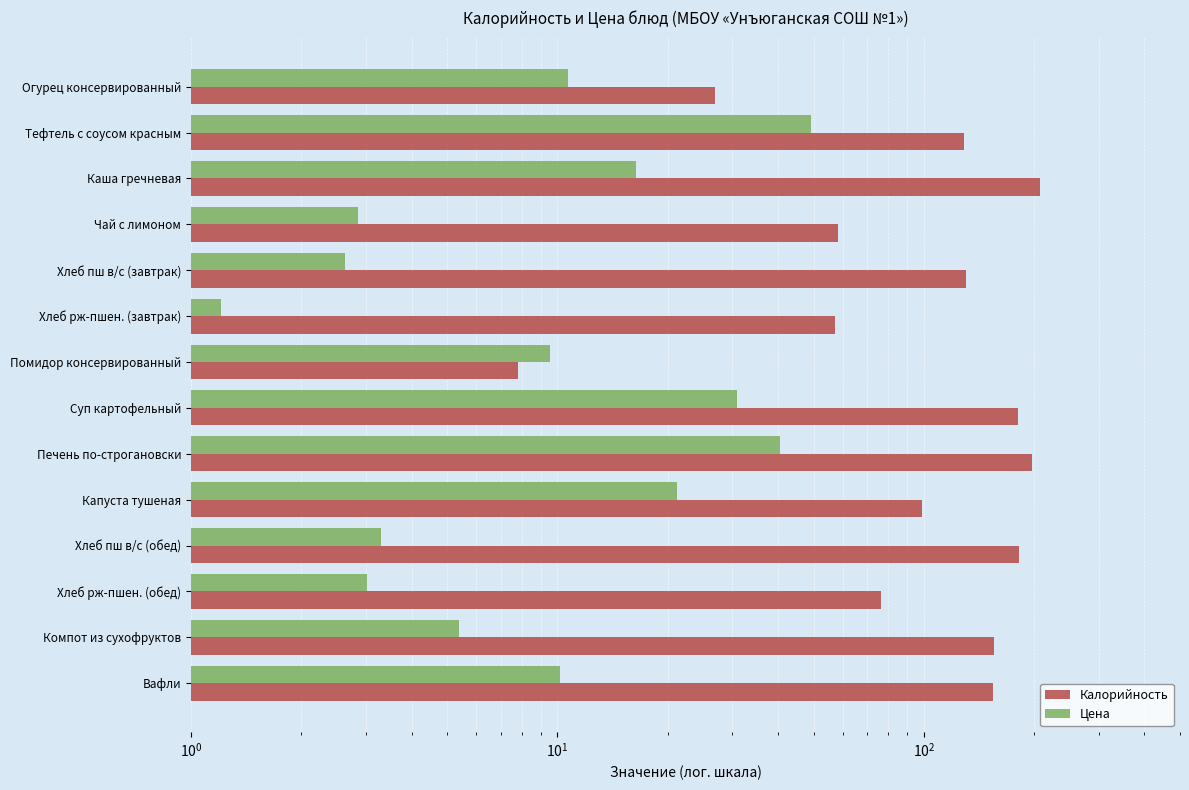

How many bars are there in each group?

2